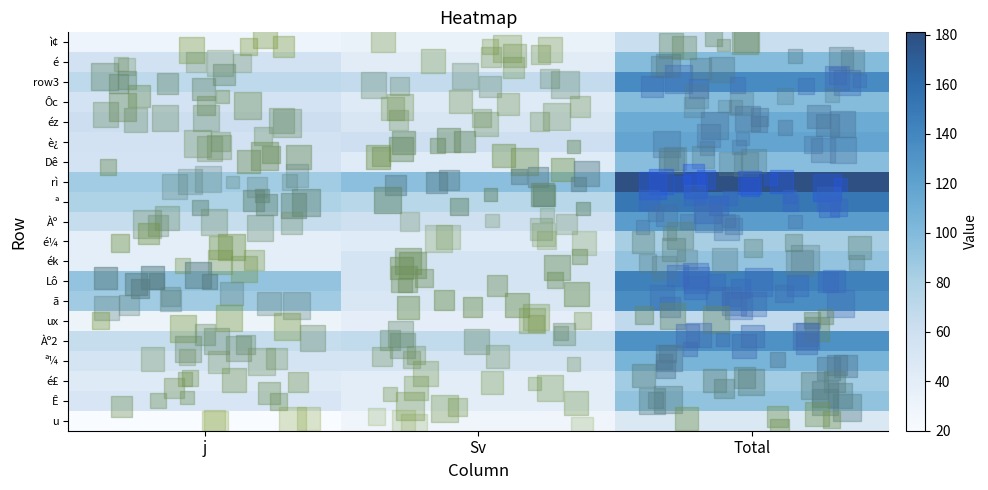

How many distinct data groups are displayed?

20